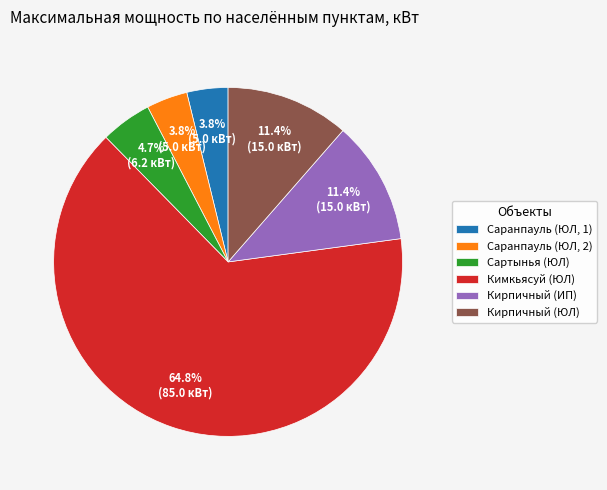

Is it true that Саранпауль (ЮЛ, 1) is 10% of the pie?

False